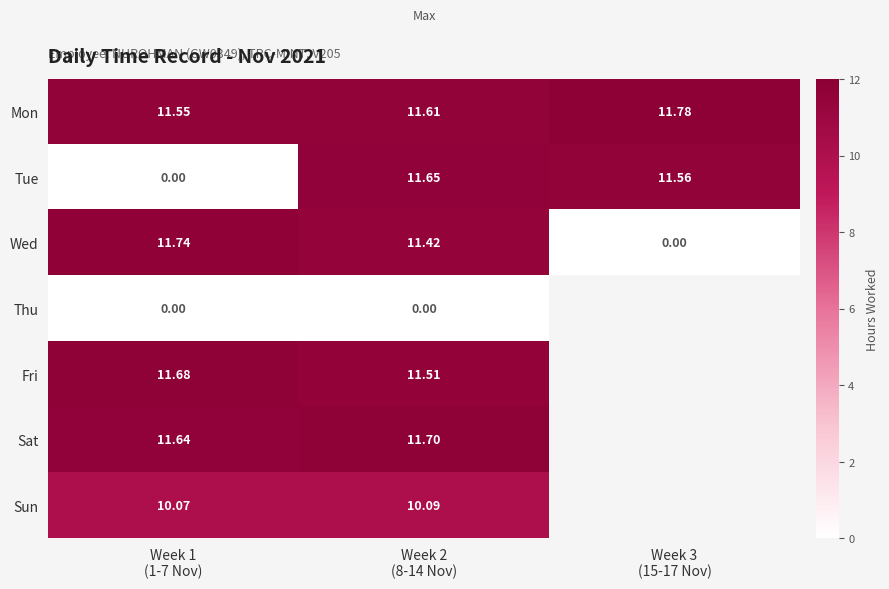

At which category is the sum across all series the highest?

Week 2
(8-14 Nov)